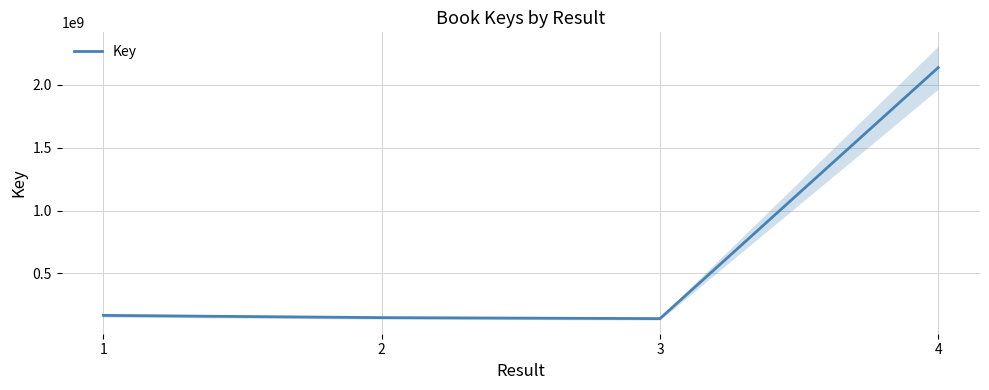

Rank the categories by value from highest to lowest.

4, 1, 2, 3